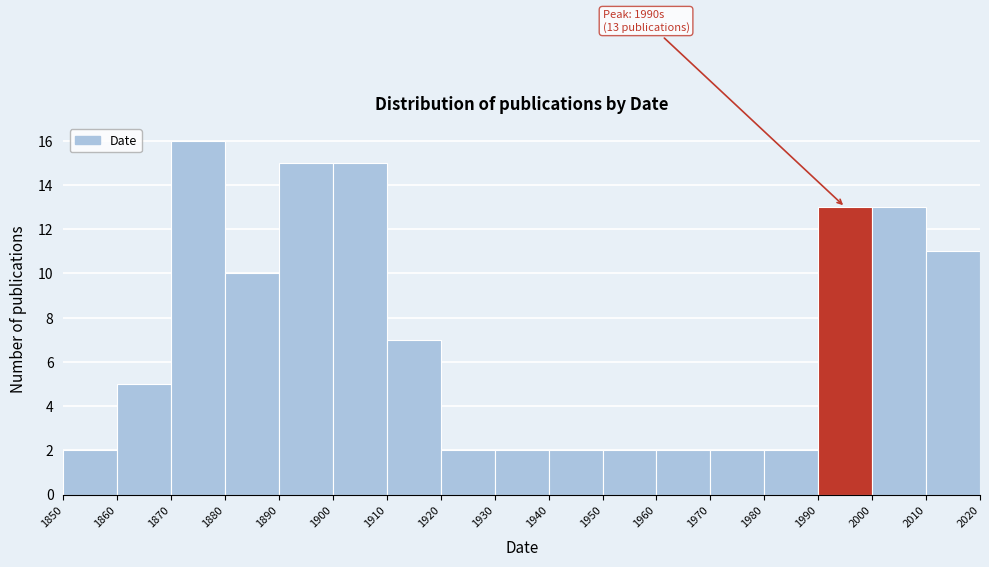

Over which range of the x-axis is the bar tallest?

1870 to 1880